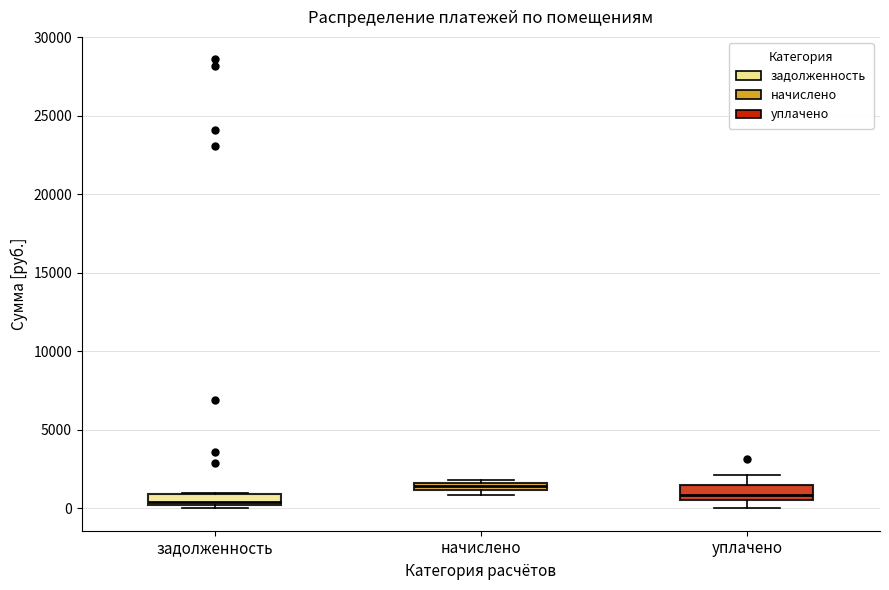

Where is the lower edge of the box for начислено on the y-axis? The values are not printed on the chart, so give them approximately, as read against the axis.

1000